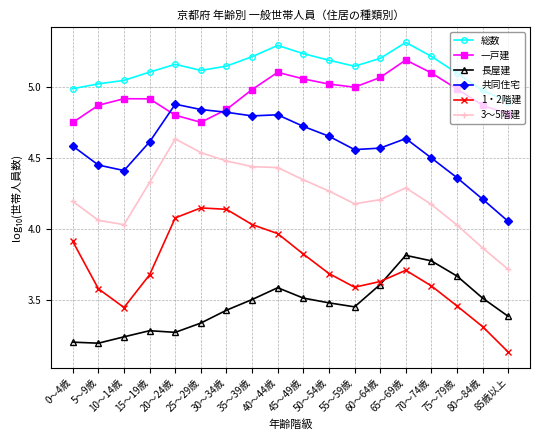

What is the difference between the maximum and minimum values in the 共同住宅 series?

0.8